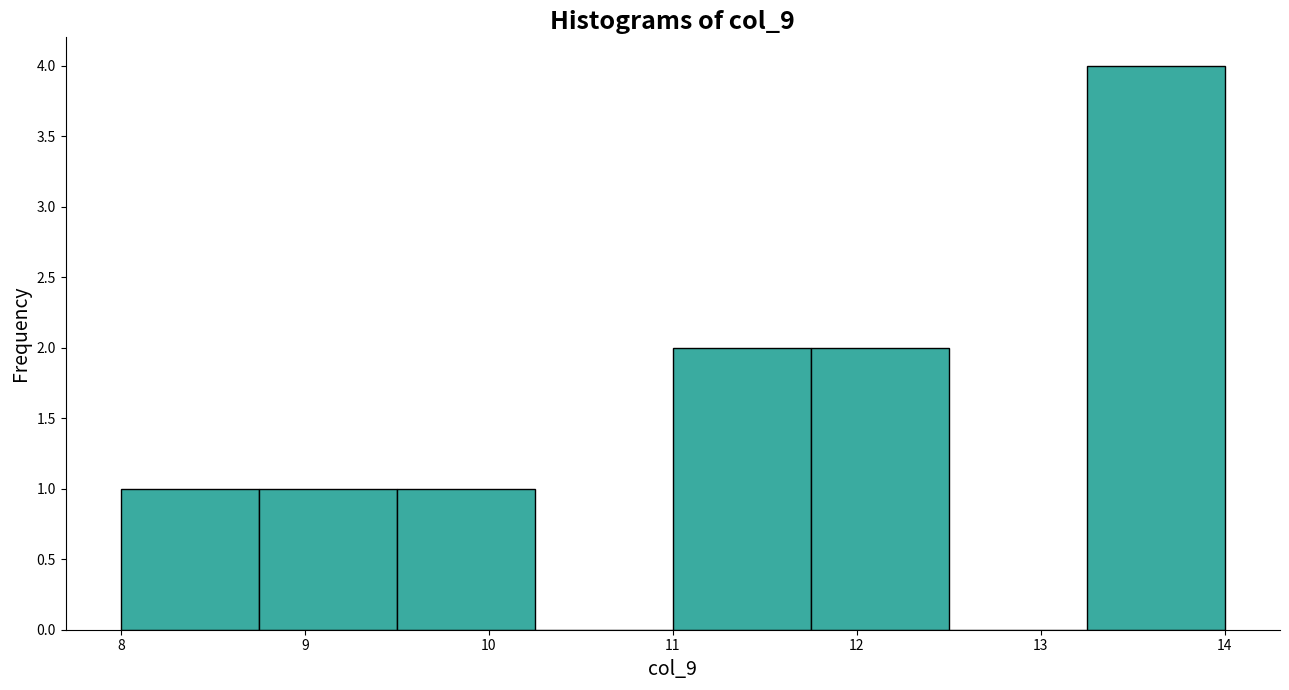

Which range on the x-axis has the tallest bar?

13.25 to 14.00